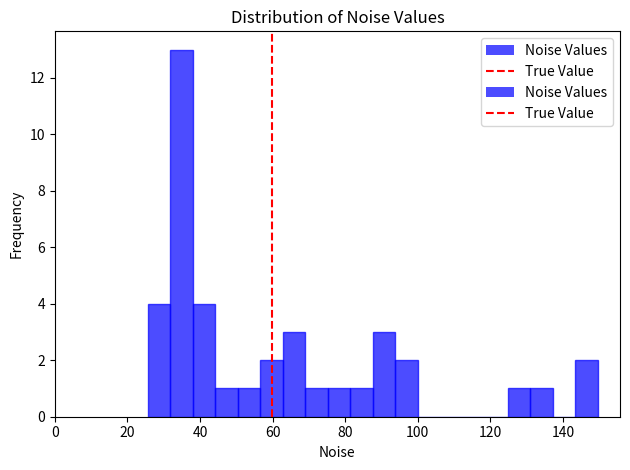

Around what value on the x-axis is the tallest bar? Give the approximate position of its centre, as read against the axis.

34